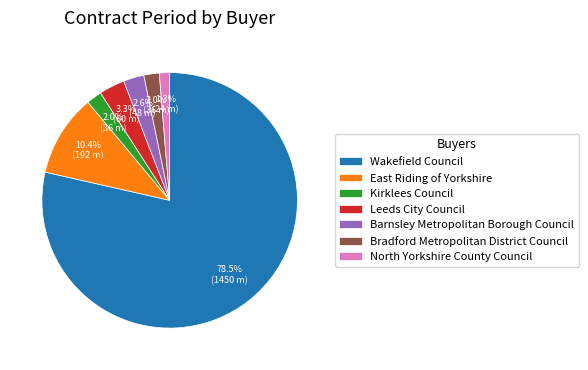

How many segments does this pie chart have?

7